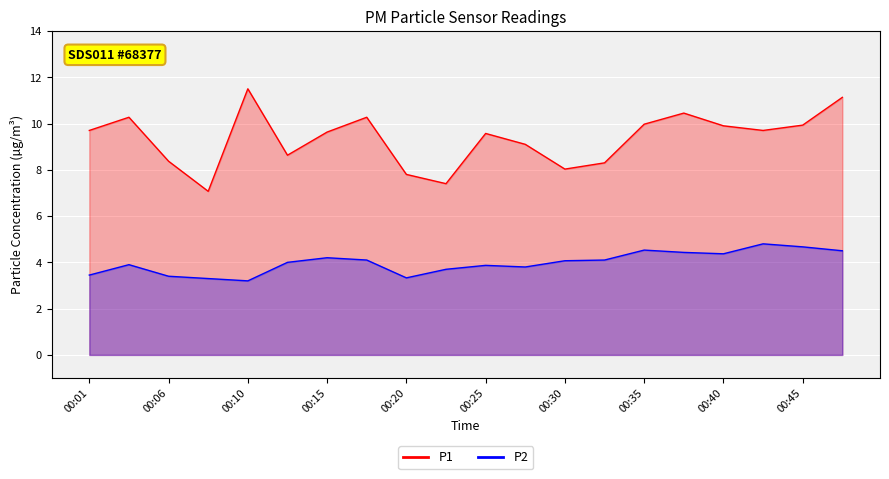

Is the value of P1 at 00:15 greater than the value of P2 at 00:06?

Yes